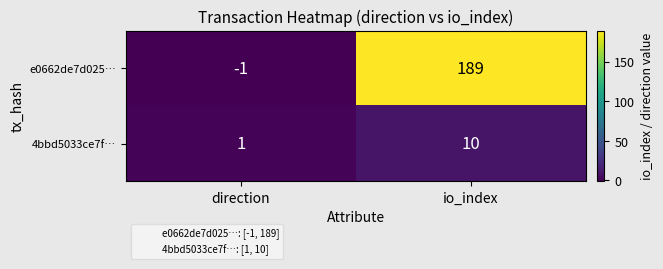

How many series are shown in this chart?

2